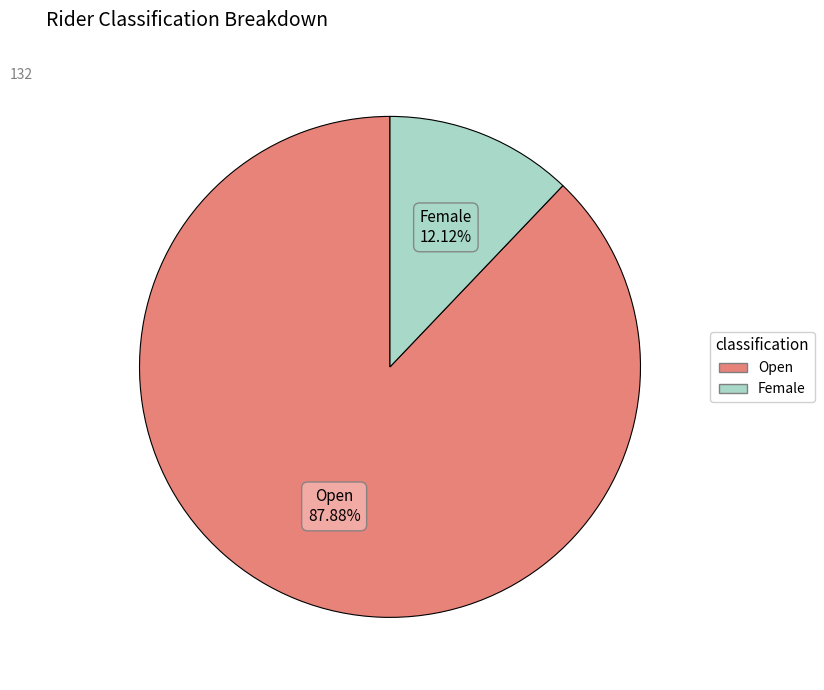

What is the majority slice?

Open